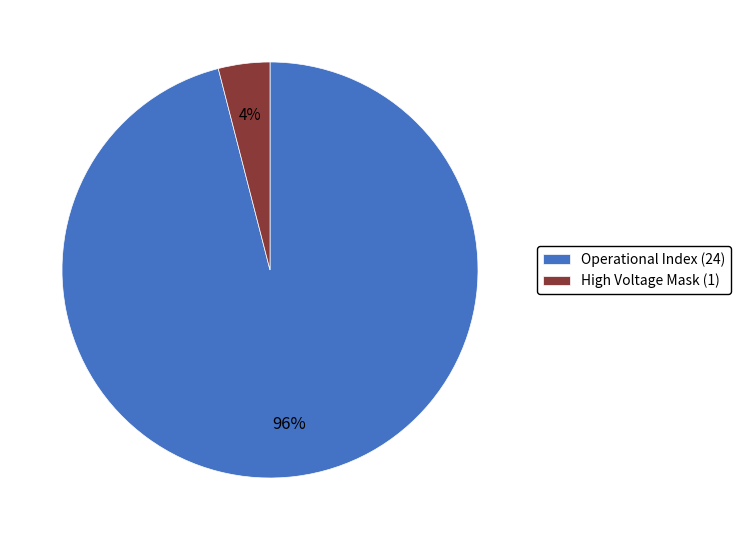

To the nearest percent, what is the combined percentage of High Voltage Mask (1) and Operational Index (24)?

100%